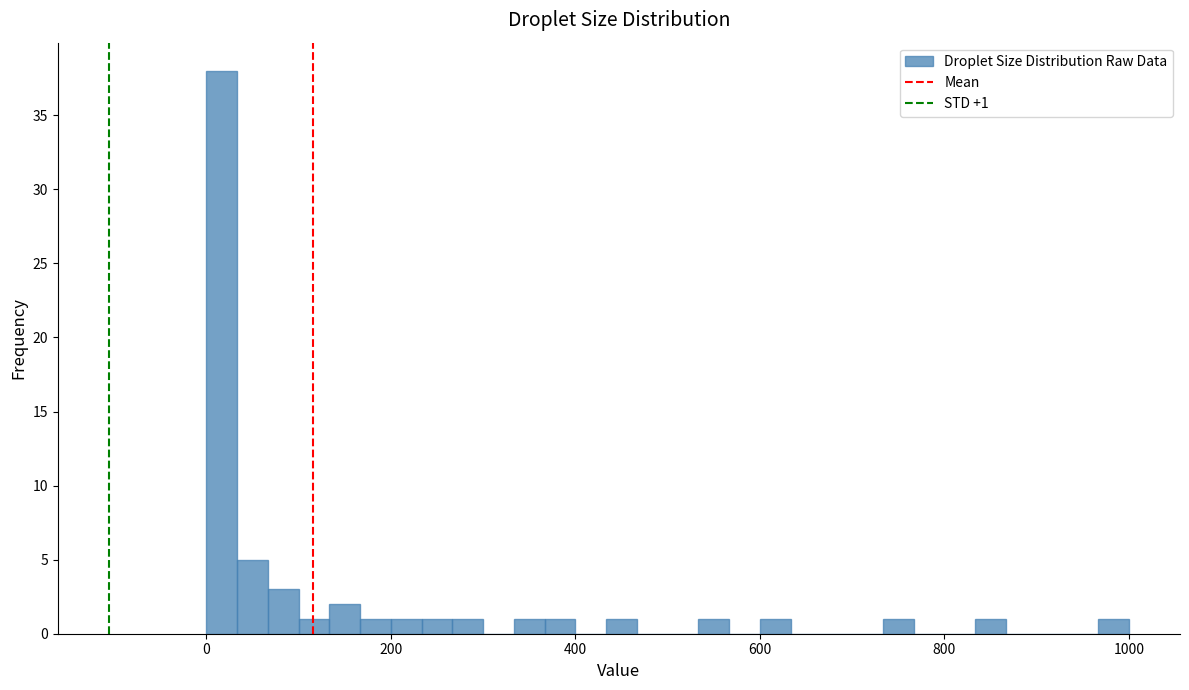

Around what value on the x-axis is the tallest bar? Give the approximate position of its centre, as read against the axis.

20